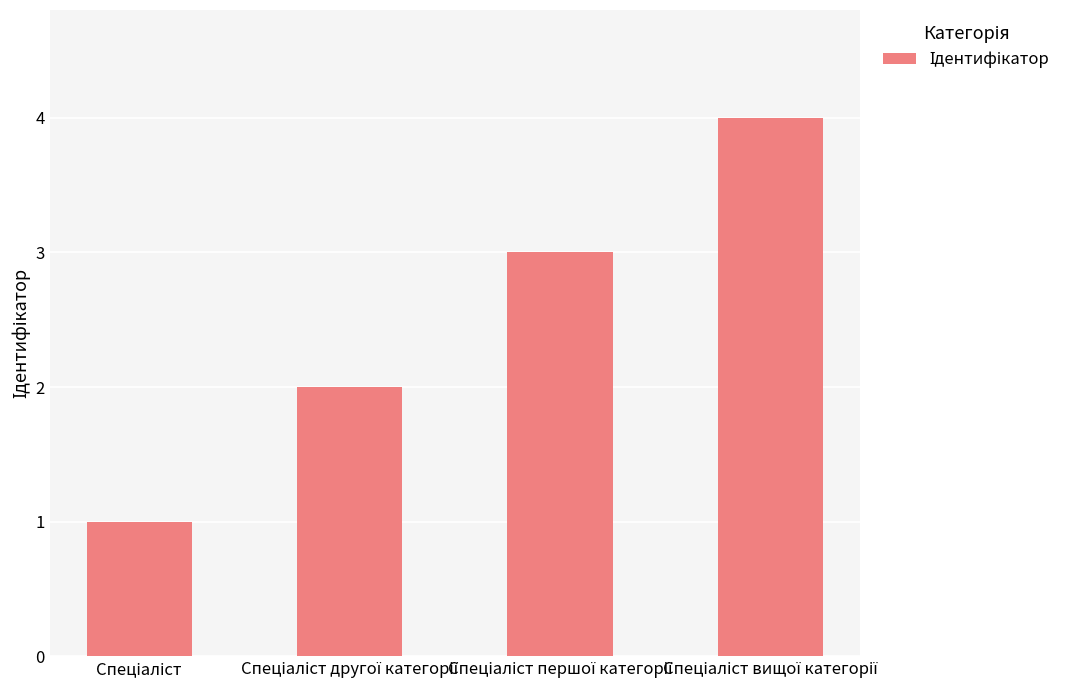

What is the maximum value shown in the chart?

4